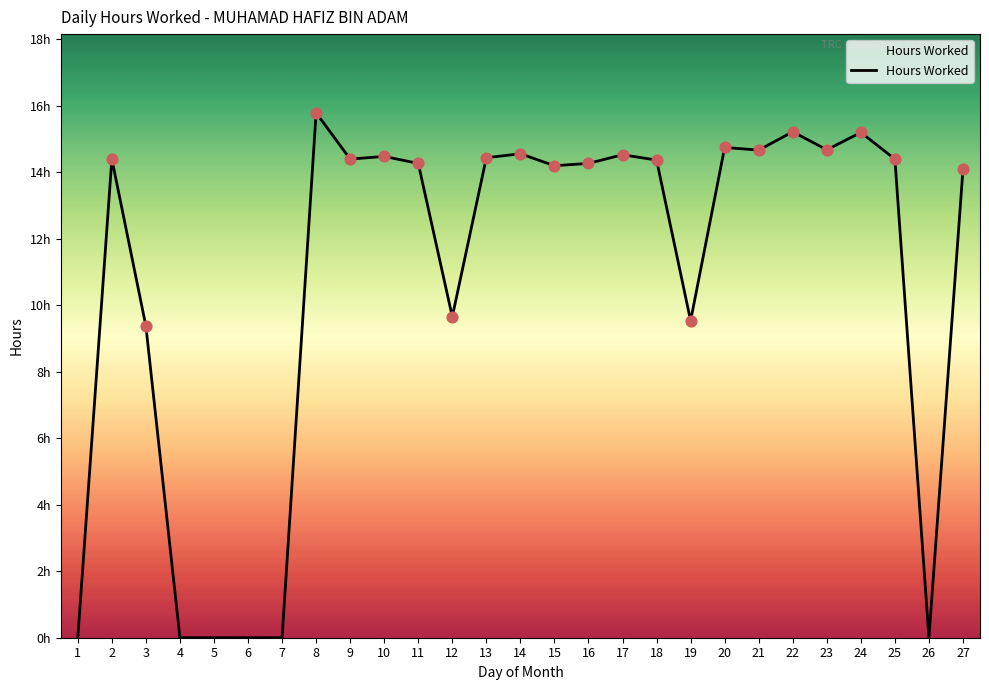

Between 14 and 18, which is larger?

14